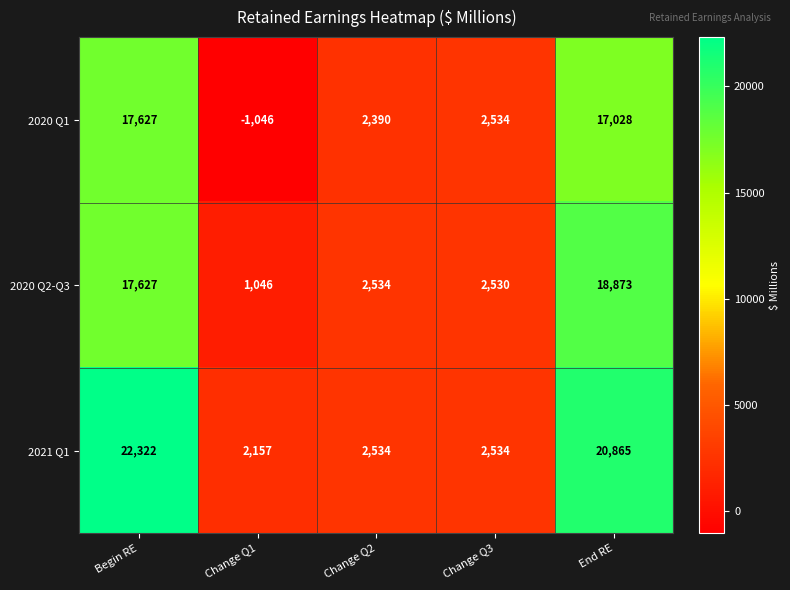

At which category is the sum across all series the highest?

Begin RE